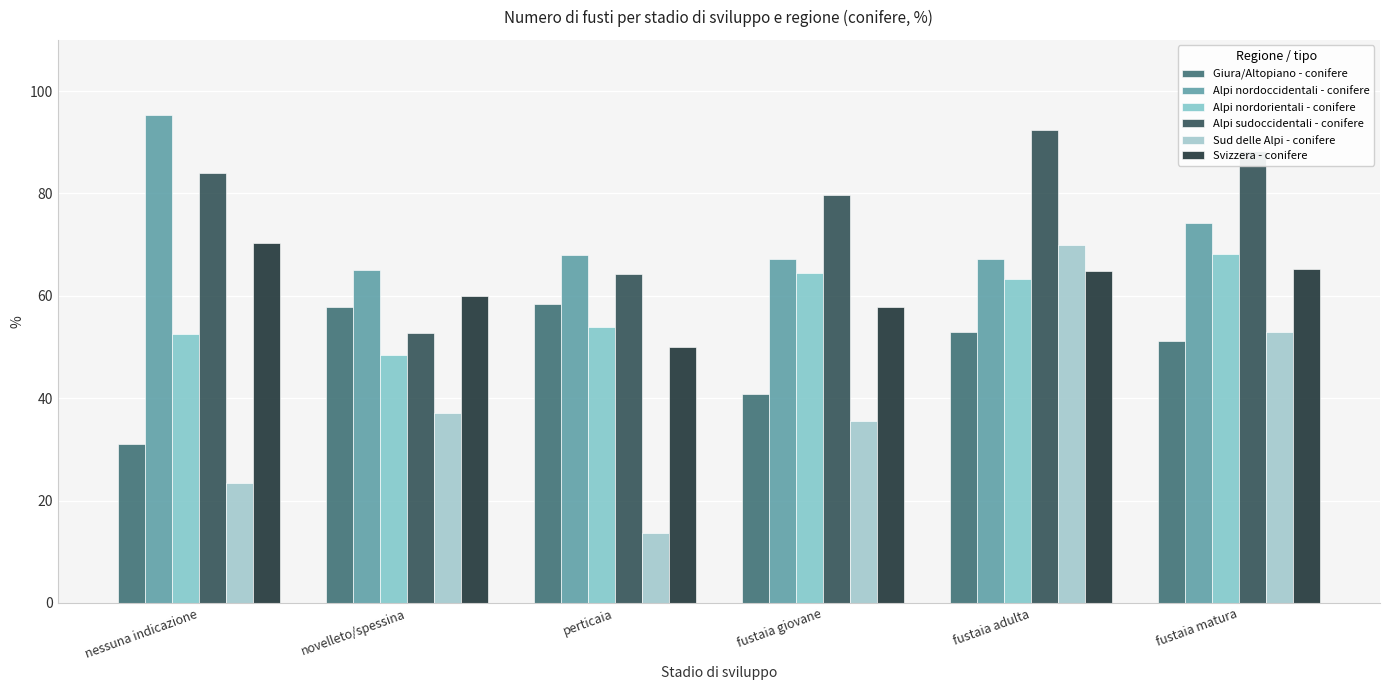

At nessuna indicazione, list the series in order from smallest to largest.

Sud delle Alpi - conifere, Giura/Altopiano - conifere, Alpi nordorientali - conifere, Svizzera - conifere, Alpi sudoccidentali - conifere, Alpi nordoccidentali - conifere